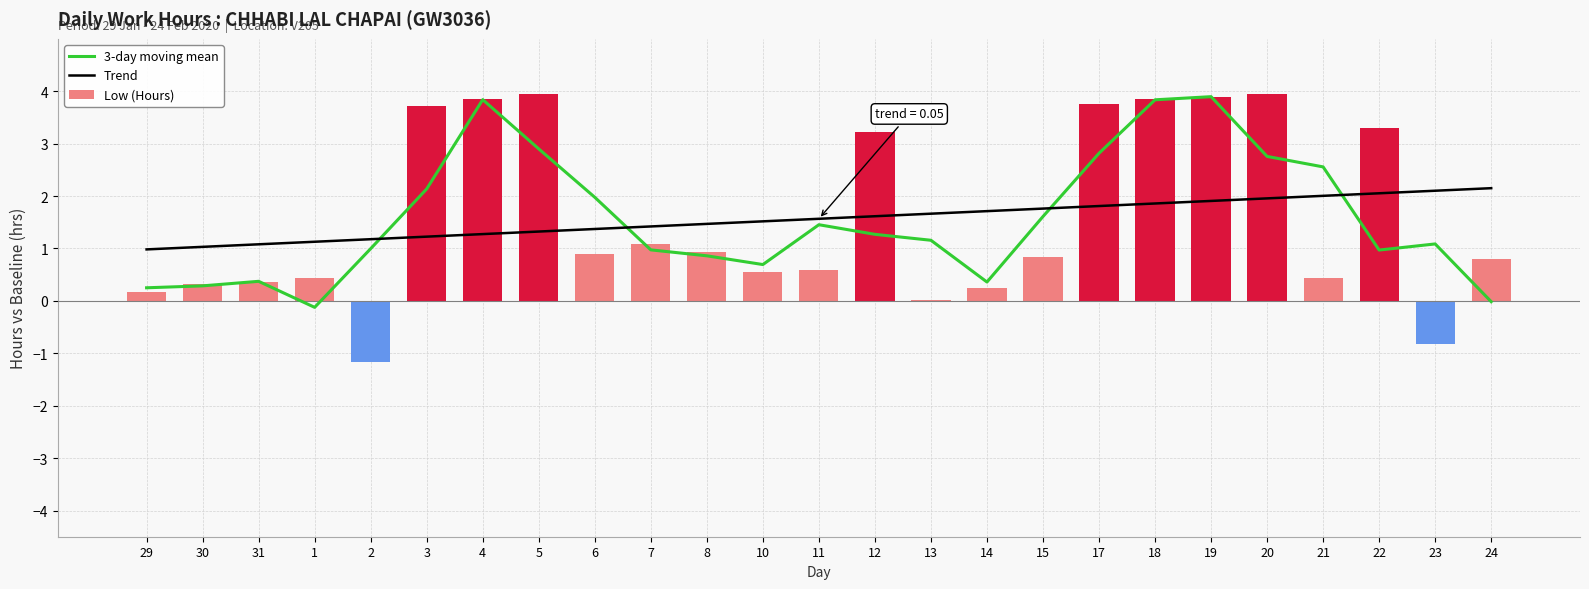

Reading left to right, extract all data points from this chart.

3-day moving mean: 29=0.2	30=0.3	31=0.4	1=-0.1	2=1.0	3=2.1	4=3.8	5=2.9	6=2.0	7=1.0	8=0.9	10=0.7	11=1.5	12=1.3	13=1.2	14=0.4	15=1.6	17=2.8	18=3.8	19=3.9	20=2.8	21=2.6	22=1.0	23=1.1	24=-0.0
Trend: 29=1.0	30=1.0	31=1.1	1=1.1	2=1.2	3=1.2	4=1.3	5=1.3	6=1.4	7=1.4	8=1.5	10=1.5	11=1.6	12=1.6	13=1.7	14=1.7	15=1.8	17=1.8	18=1.9	19=1.9	20=2.0	21=2.0	22=2.1	23=2.1	24=2.2
Low (Hours): 29=0.2	30=0.3	31=0.4	1=0.4	2=-1.2	3=3.7	4=3.8	5=3.9	6=0.9	7=1.1	8=0.9	10=0.6	11=0.6	12=3.2	13=0.0	14=0.2	15=0.8	17=3.8	18=3.9	19=3.9	20=3.9	21=0.4	22=3.3	23=-0.8	24=0.8